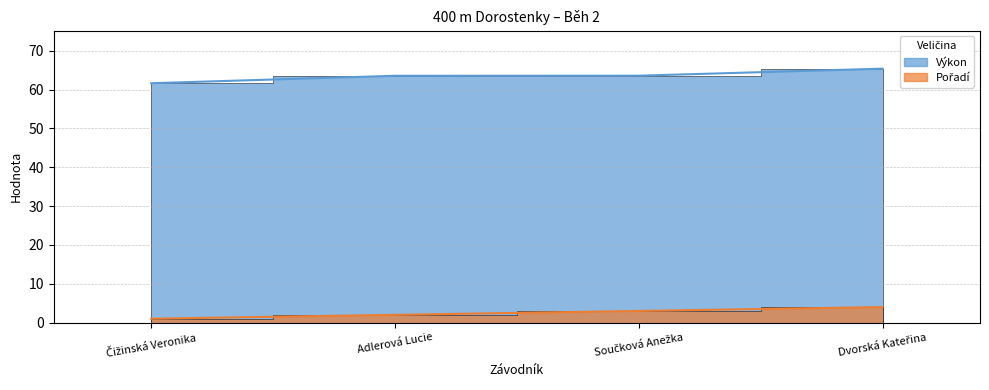

At which category is the sum across all series the highest?

Dvorská Kateřina